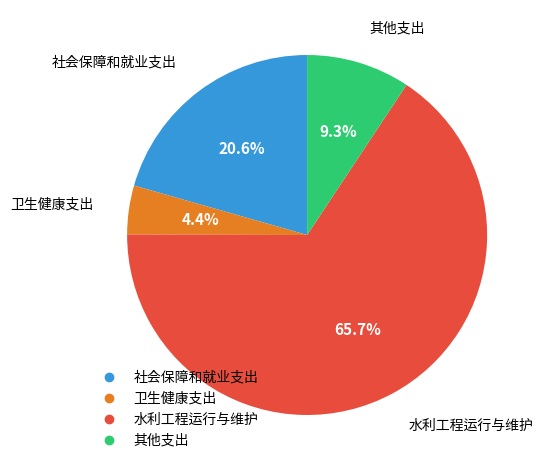

Is there any slice that represents more than half of the pie?

Yes